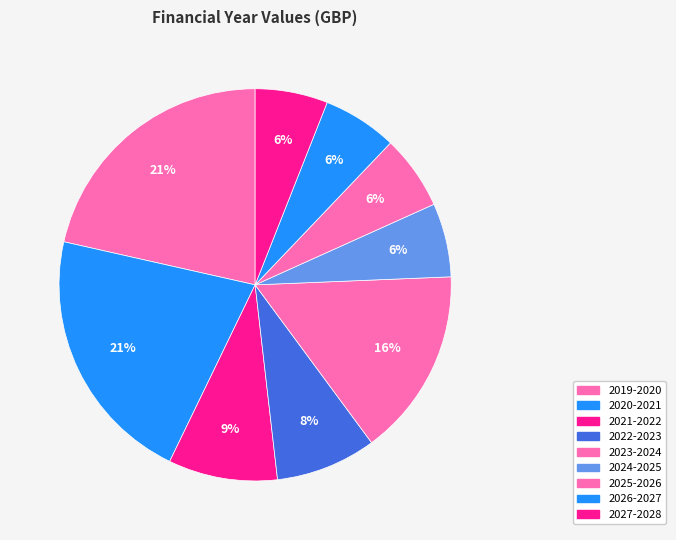

How many segments does this pie chart have?

9